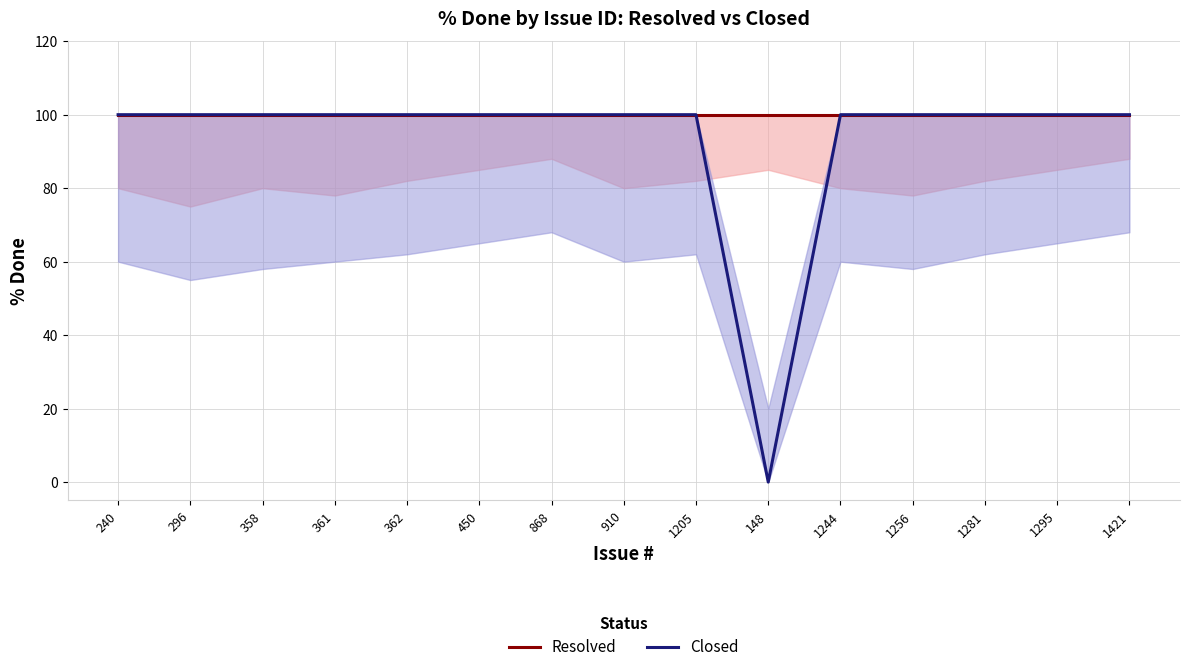

Rank the series by their maximum value, from highest to lowest.

Resolved, Closed